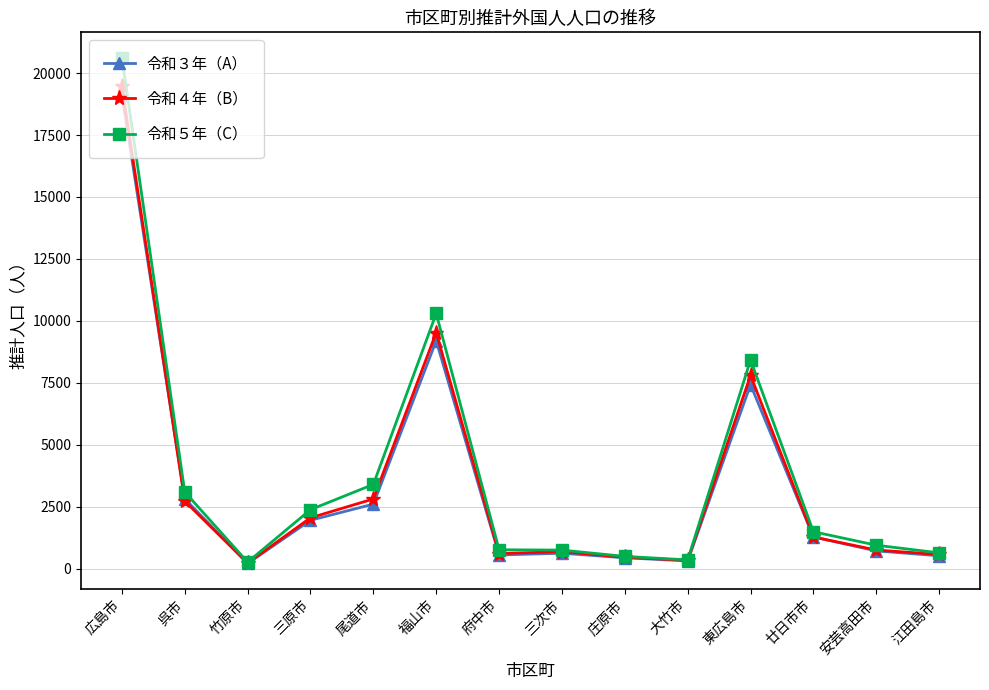

What is the label of the 6th point from the left?

福山市